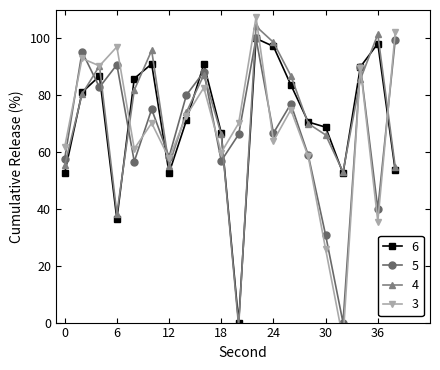

Which series has the largest total across all categories?

0:00 (copy)